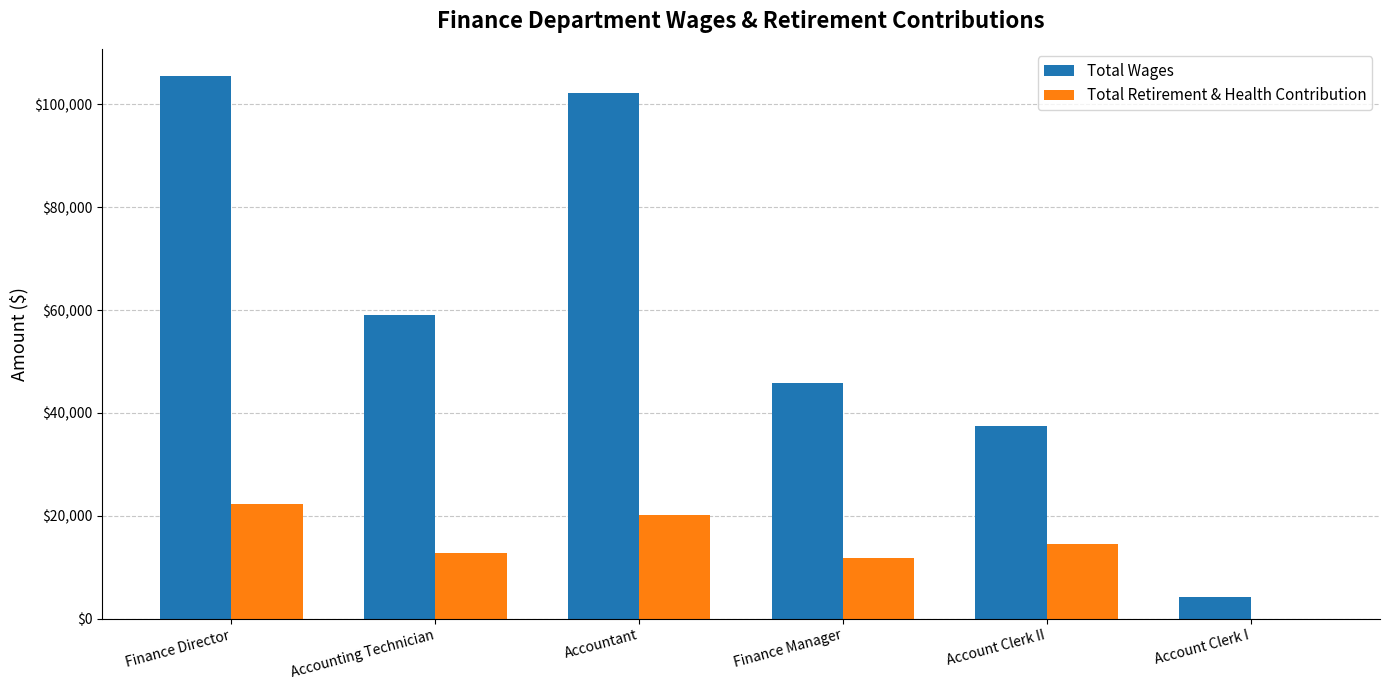

Is the value of Total Wages at Finance Director greater than the value of Total Retirement & Health Contribution at Finance Manager?

Yes